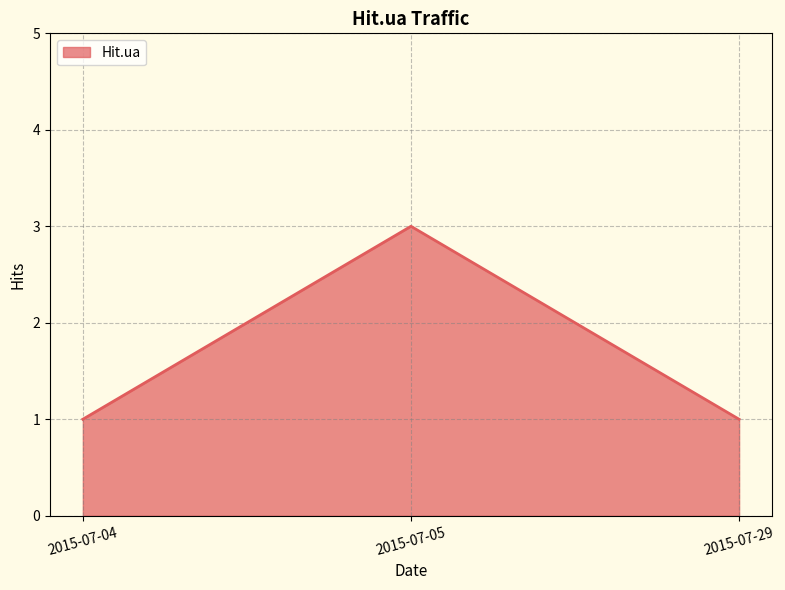

What is the ratio of the value at 2015-07-29 to the value at 2015-07-04?

1.0